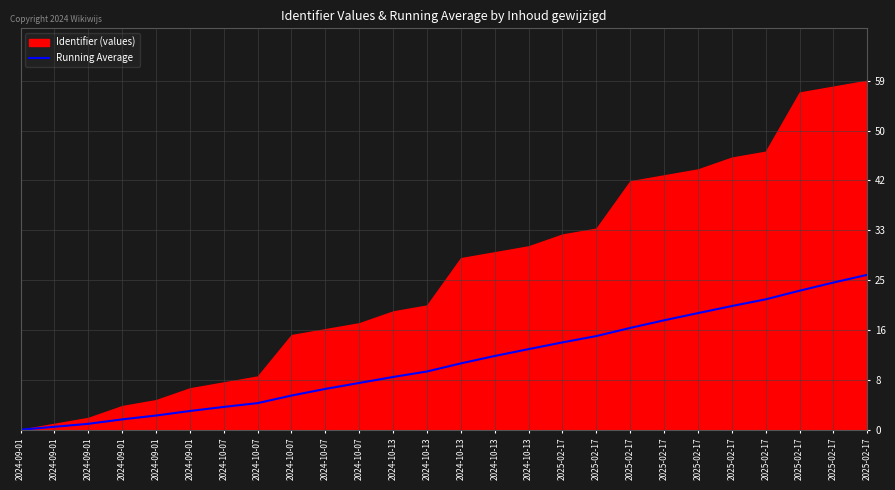

The value at 2025-02-17 is 14.8. True or false?

True